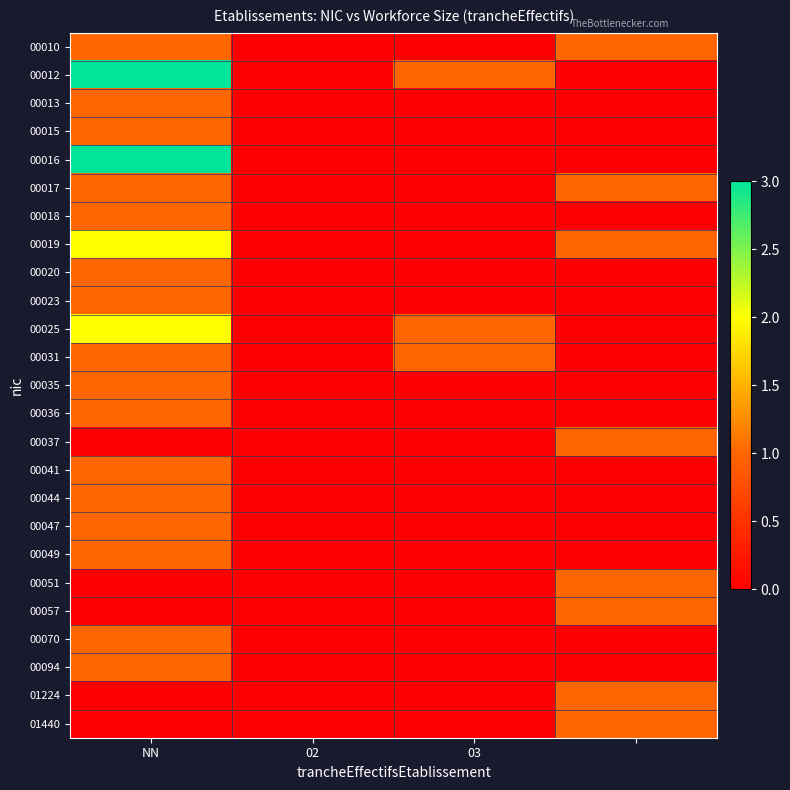

Which series has the largest total across all categories?

00012